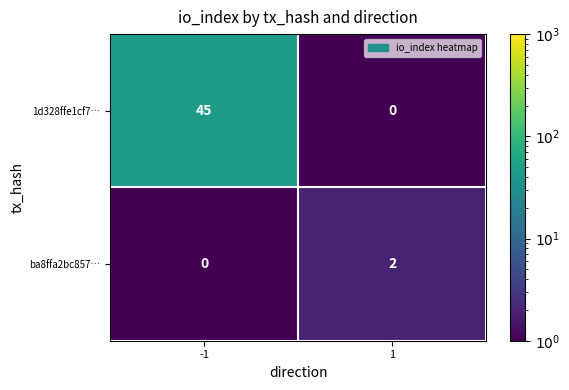

At -1, list the series in order from smallest to largest.

ba8ffa2bc857…, 1d328ffe1cf7…